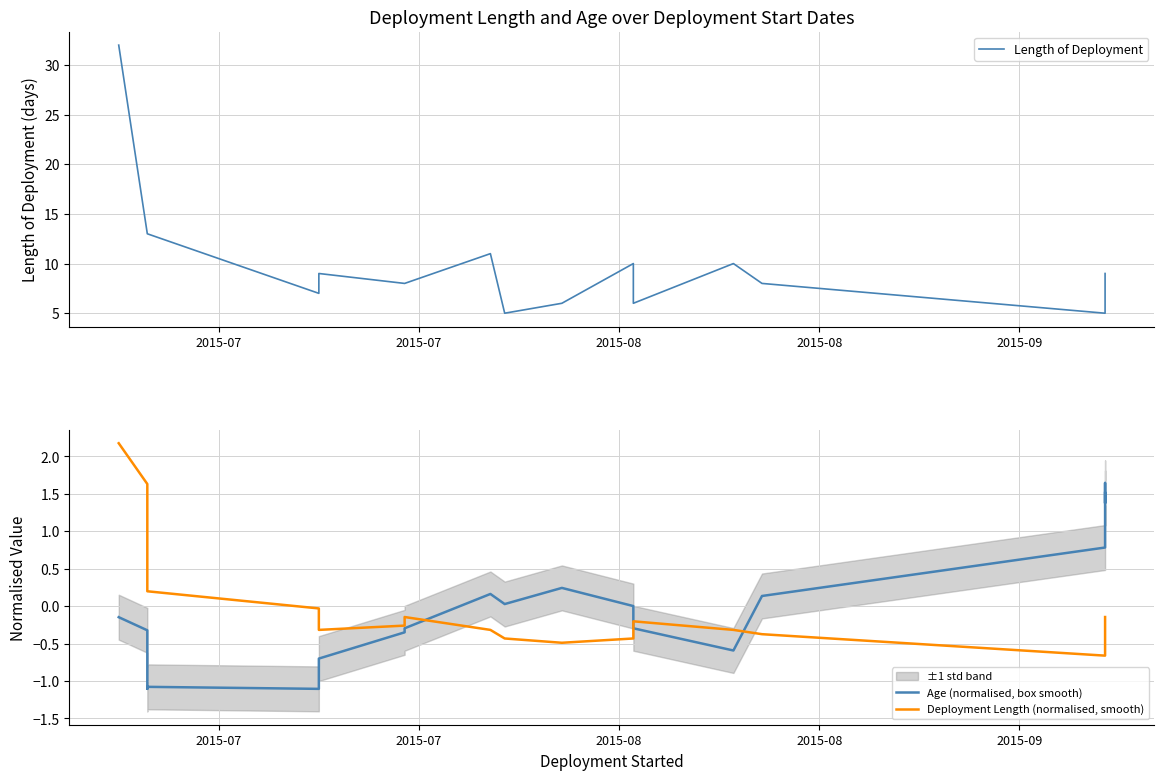

What is the difference between the second highest and second lowest values in the Deployment Length (normalised, smooth) series?

2.2